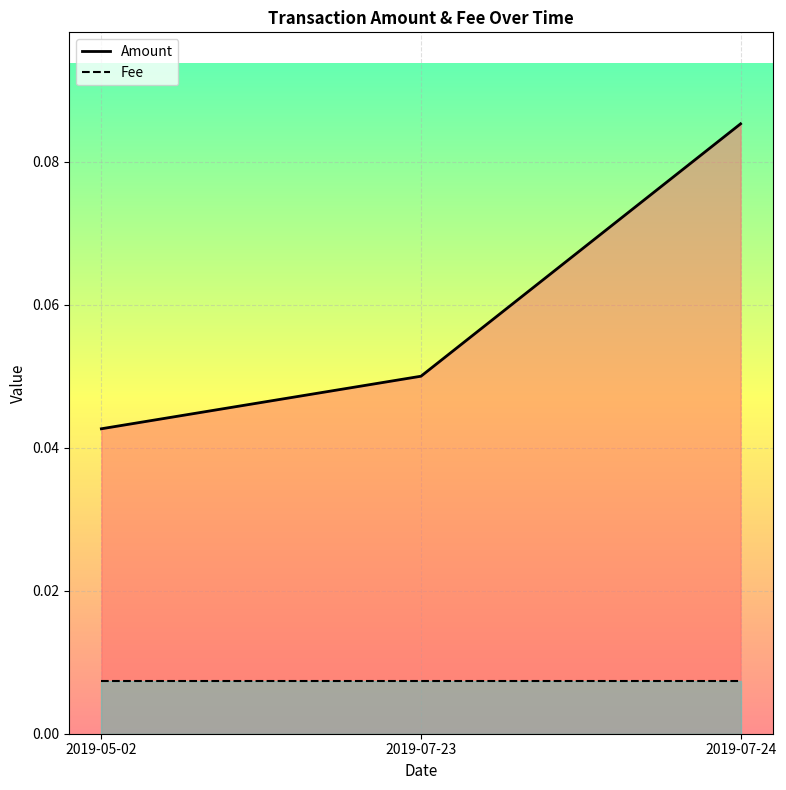

List the series in order of their overall mean, highest first.

Amount, Fee